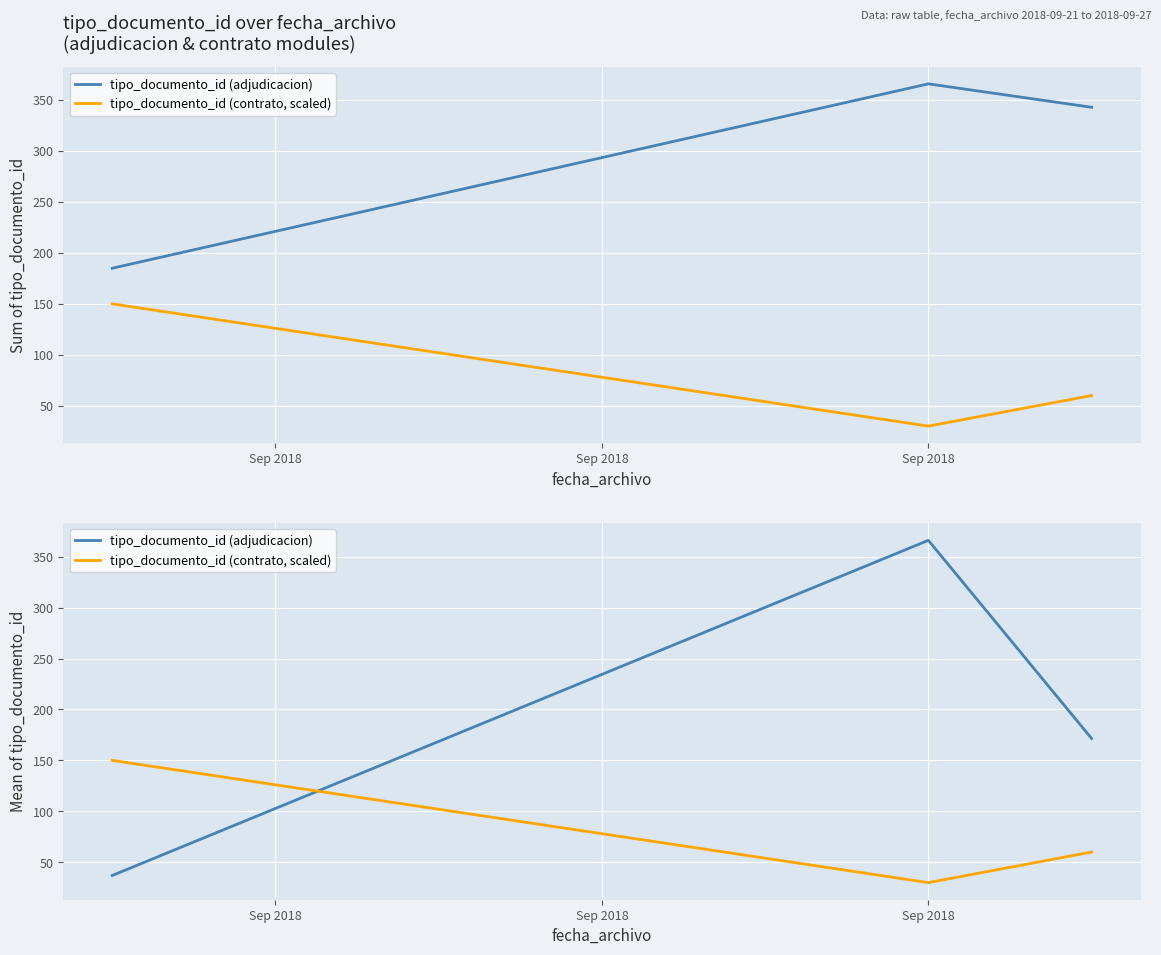

At how many categories does at least one series exceed 293?

1